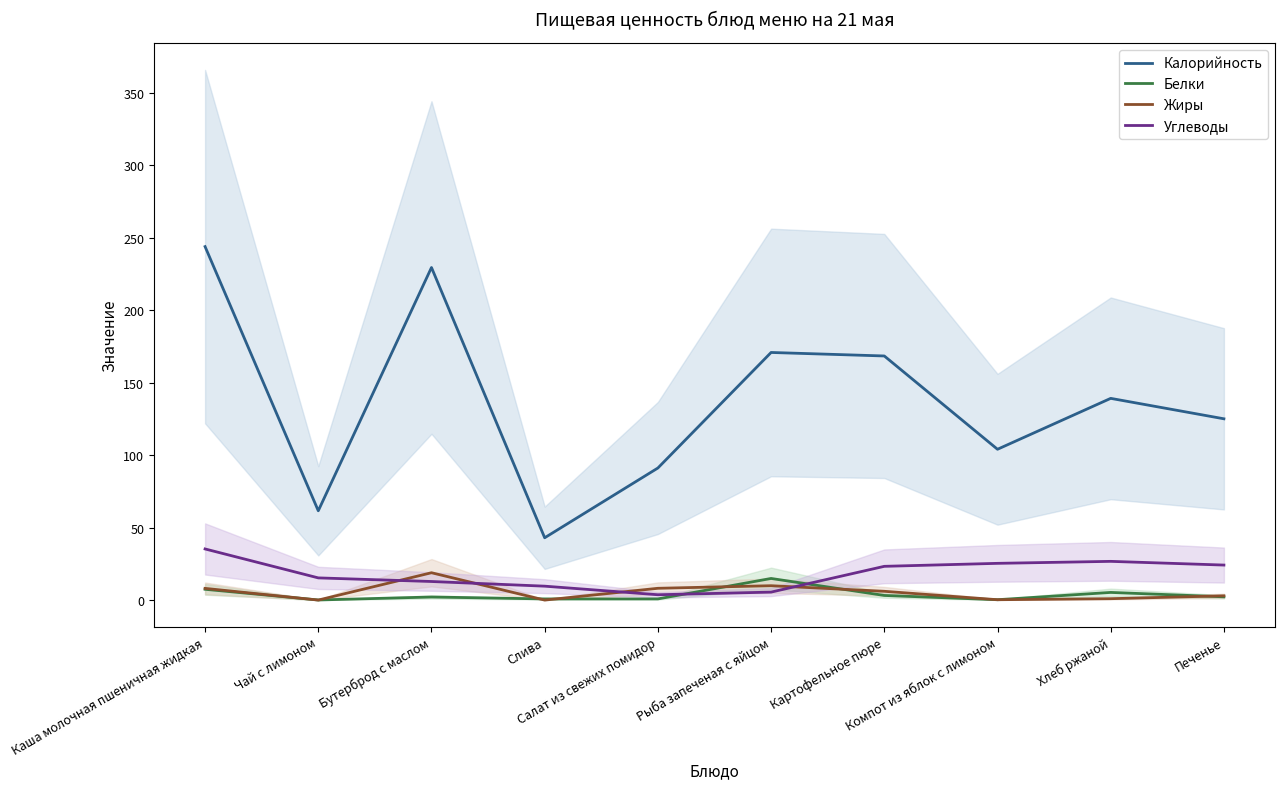

At how many categories does at least one series exceed 121?

6